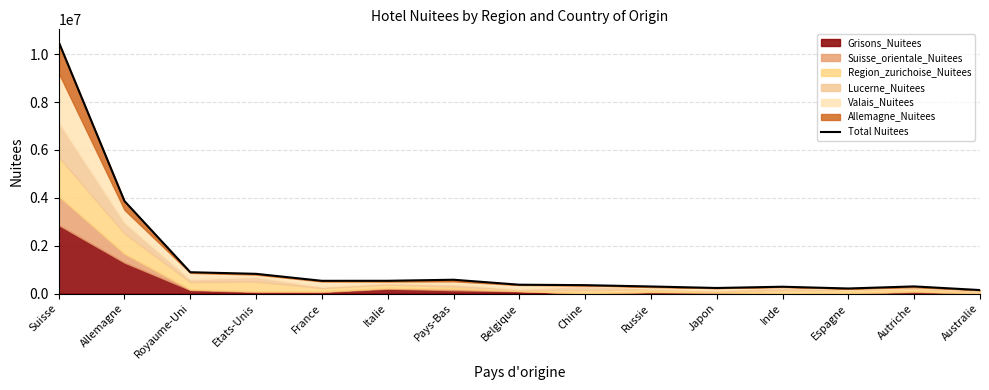

The chart shows a value of 350516 at Chine. True or false?

True